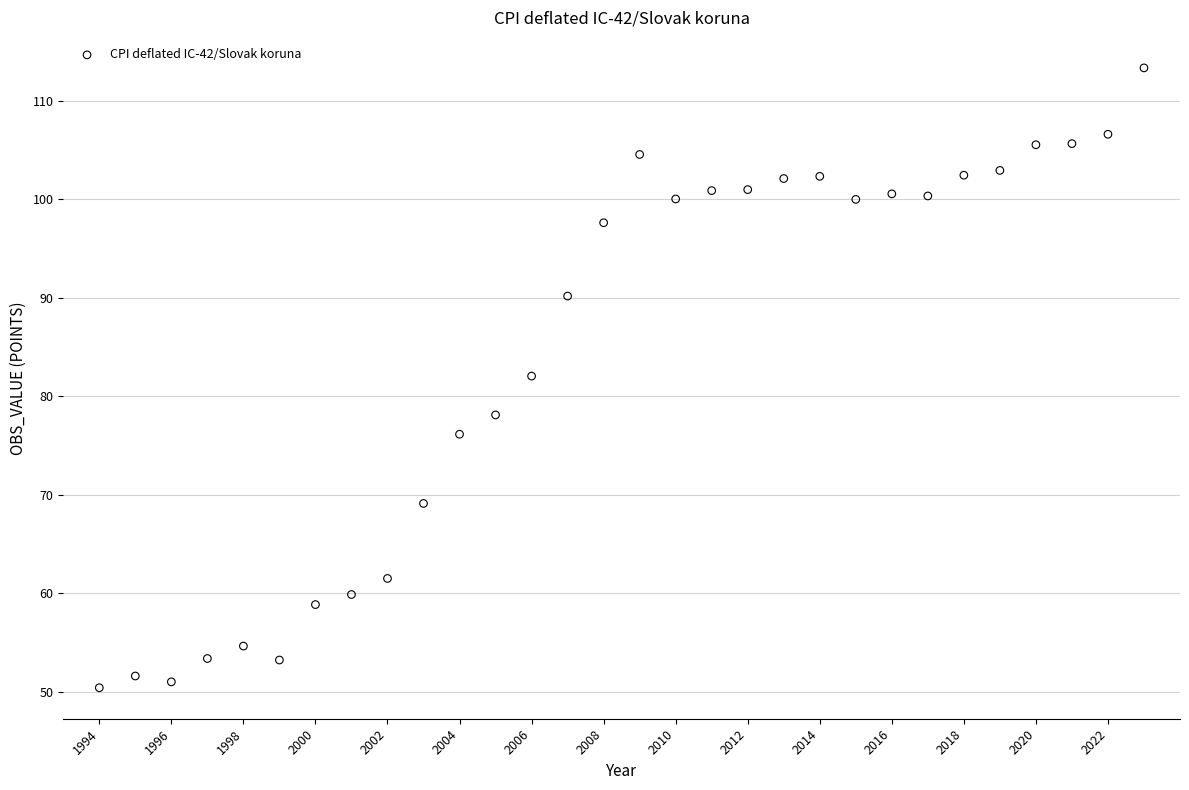

What is the range of X values (max minus min)?

29.0